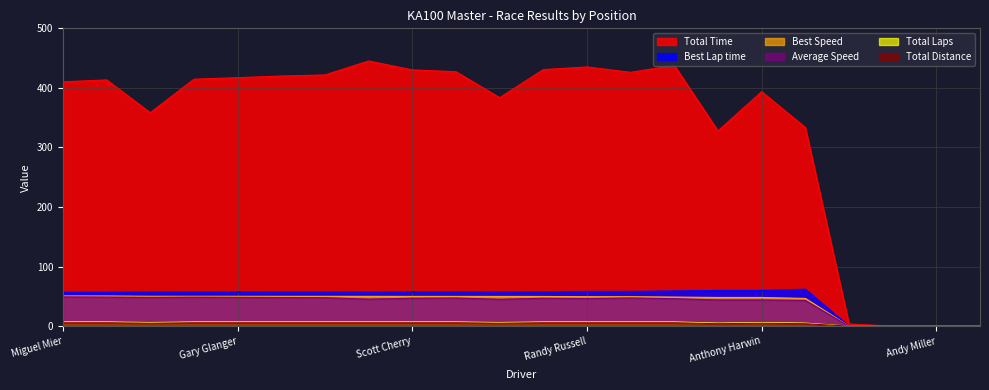

The value of Total Distance at Ademar Calligaro is 2.4. True or false?

False